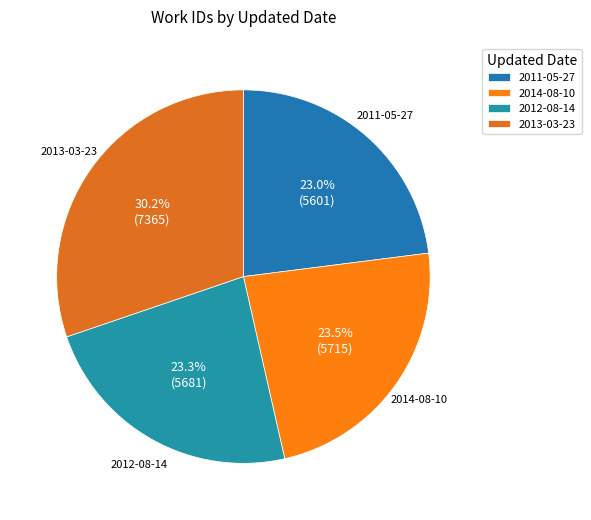

Count the number of slices in the pie.

4